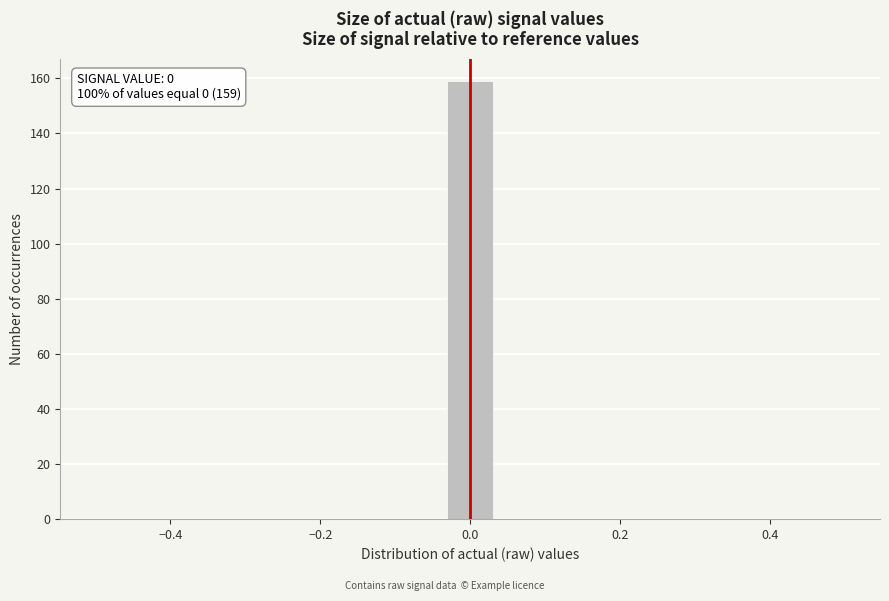

Read against the x-axis, roughly where is the centre of the tallest bar?

0.00